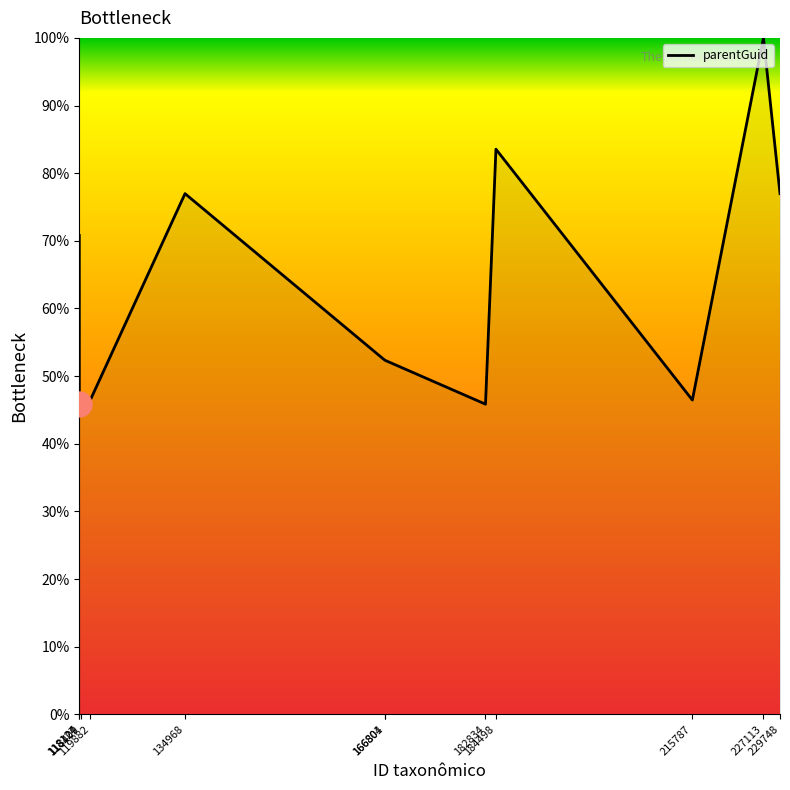

What is the difference between the maximum and minimum values?

54.2